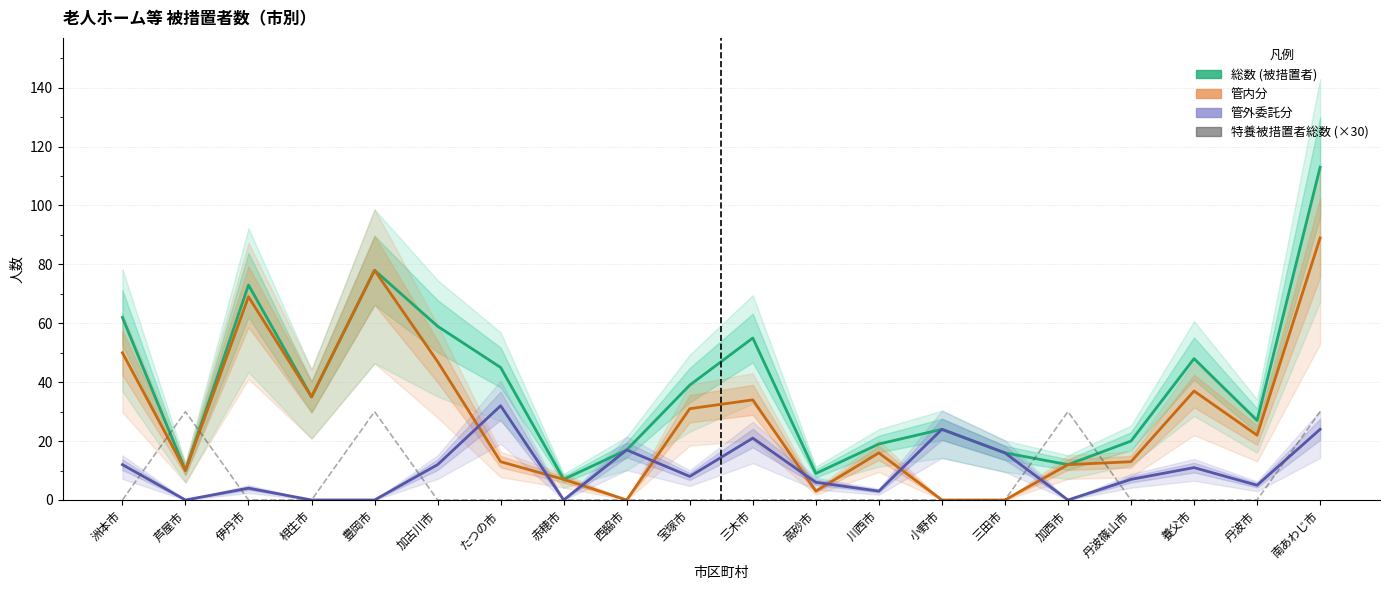

The value of 管内分 at 小野市 is 0. True or false?

True